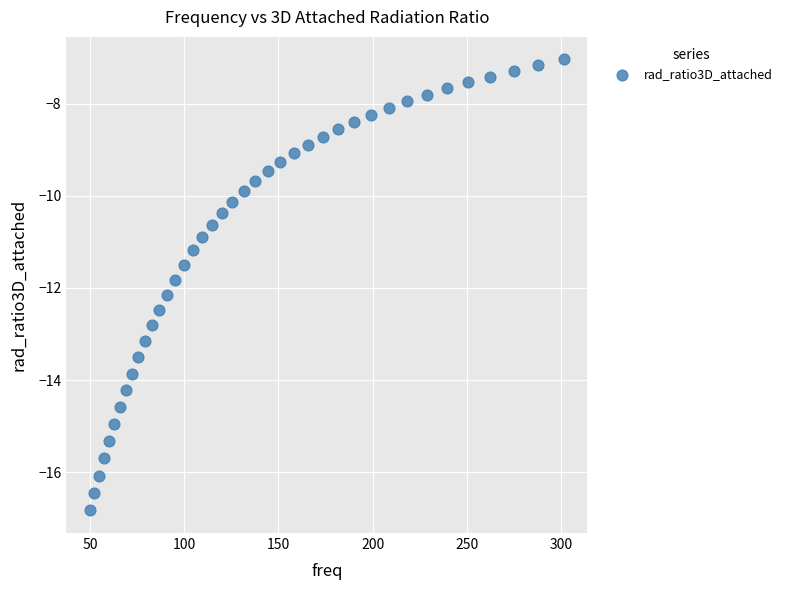

What is the range of X values (max minus min)?

251.3